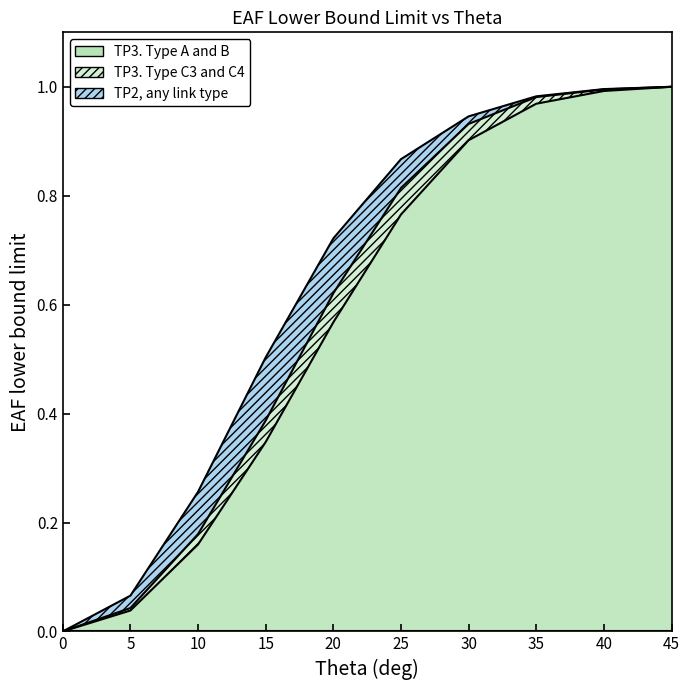

How many lines are shown in the chart?

3